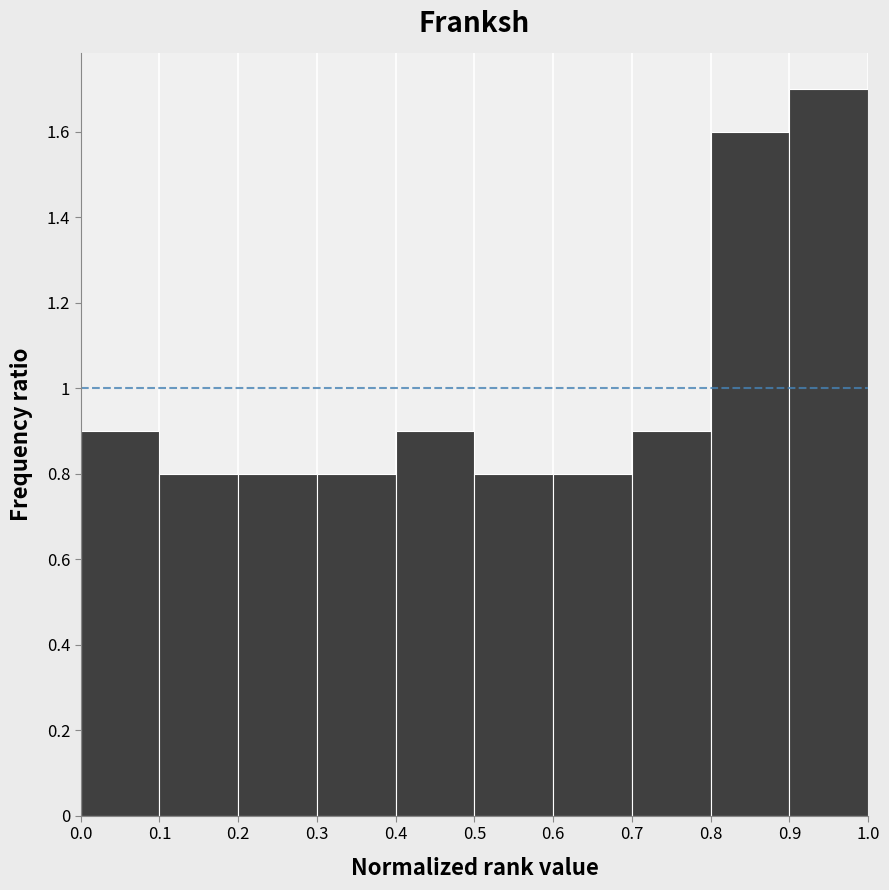

Reading left to right, list every bar in this chart as the range it spans on the x-axis followed by its height. The values are not printed on the chart, so give them approximately, as read against the axis.

0.0 to 0.1: 0.9
0.1 to 0.2: 0.8
0.2 to 0.3: 0.8
0.3 to 0.4: 0.8
0.4 to 0.5: 0.9
0.5 to 0.6: 0.8
0.6 to 0.7: 0.8
0.7 to 0.8: 0.9
0.8 to 0.9: 1.6
0.9 to 1.0: 1.7